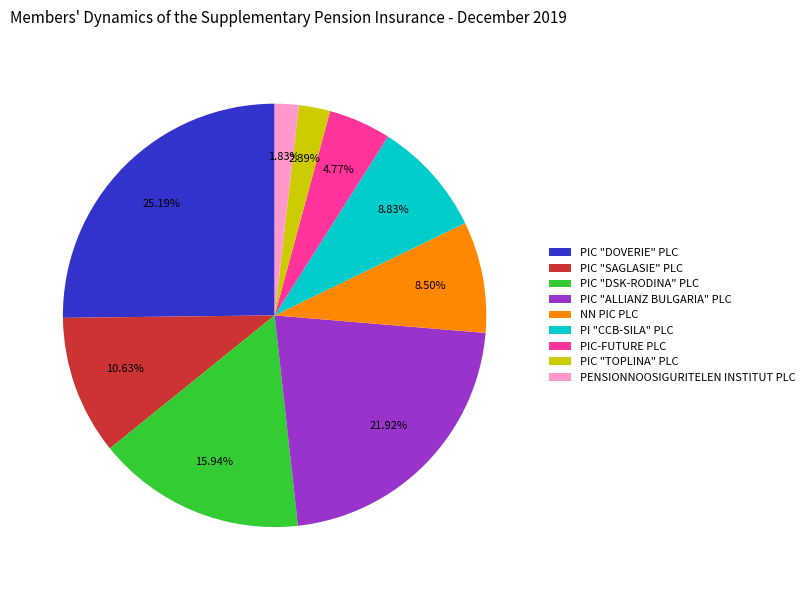

Count the number of slices in the pie.

9